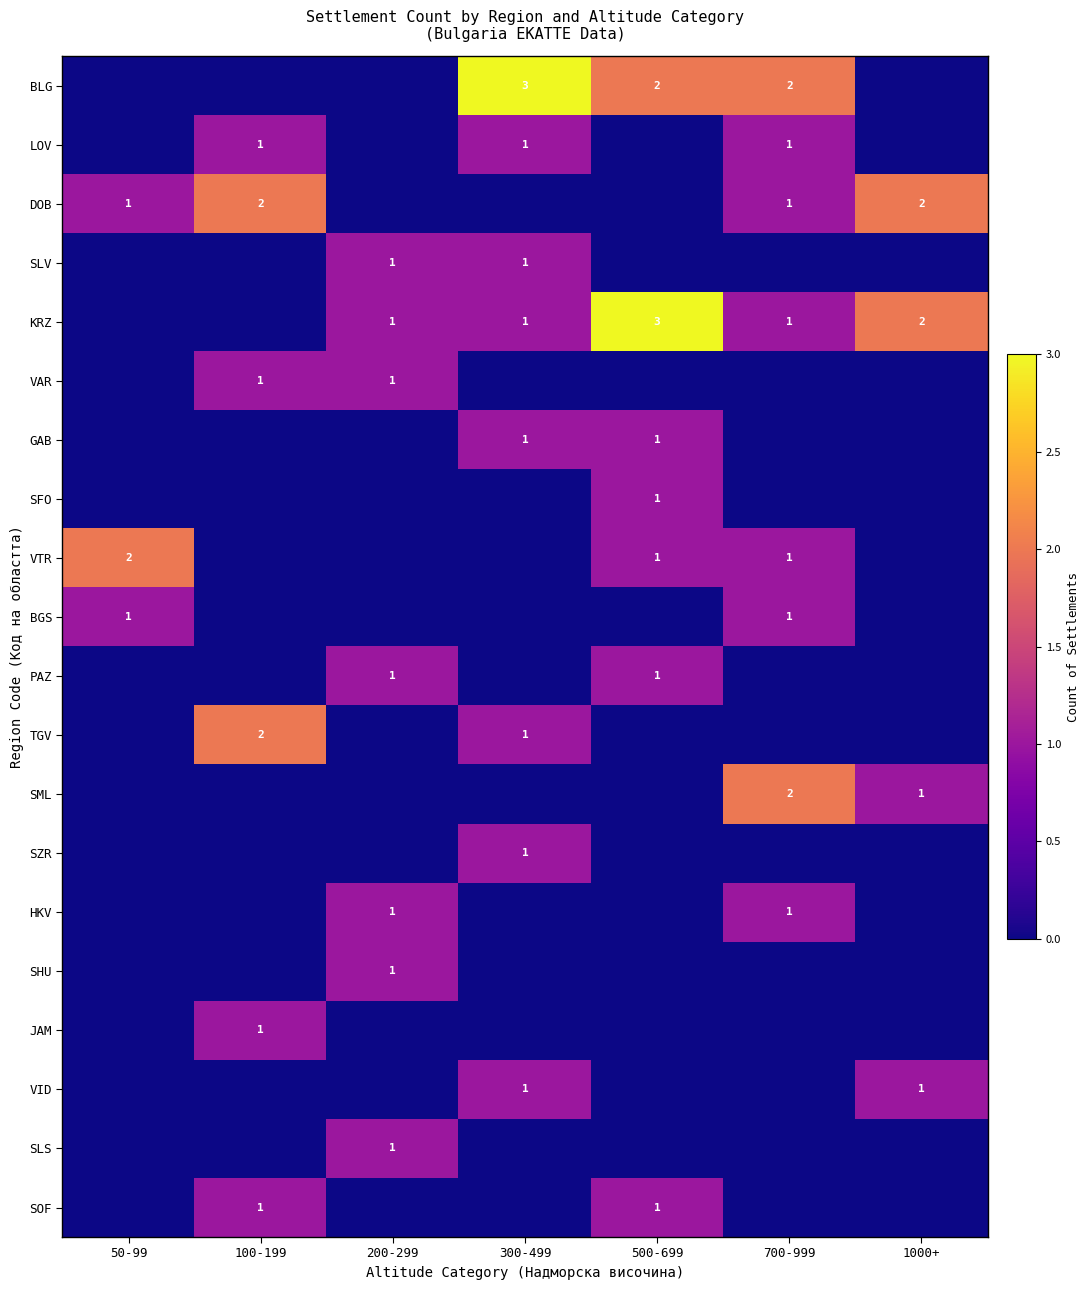

The LOV series shows 1 at 300-499. True or false?

True